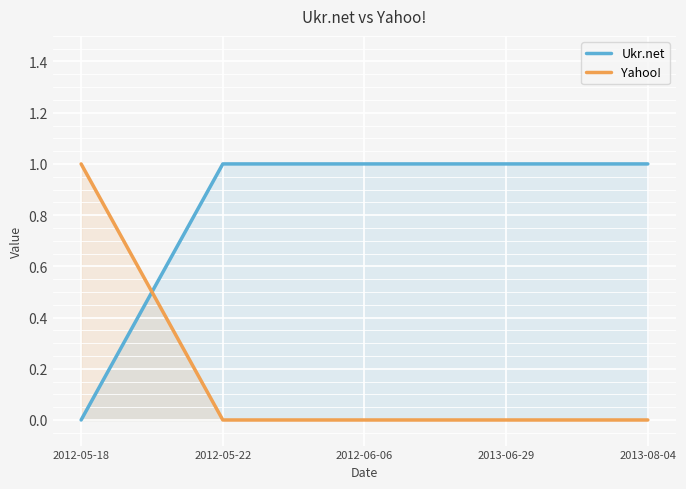

True or false: Ukr.net has a value of 1 at 2012-06-06.

True